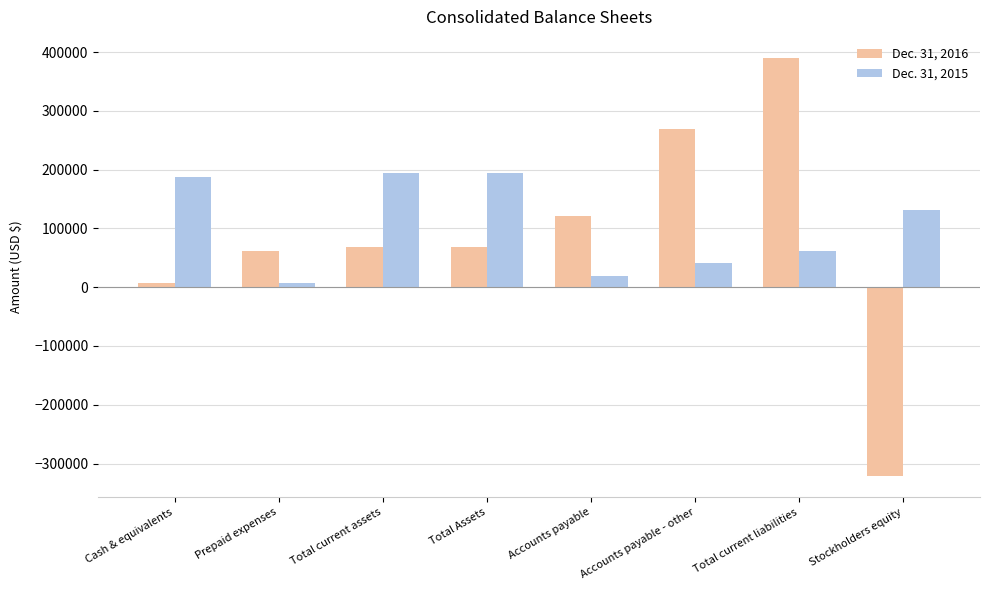

Which category has the highest value in the Dec. 31, 2016 series?

Total current liabilities